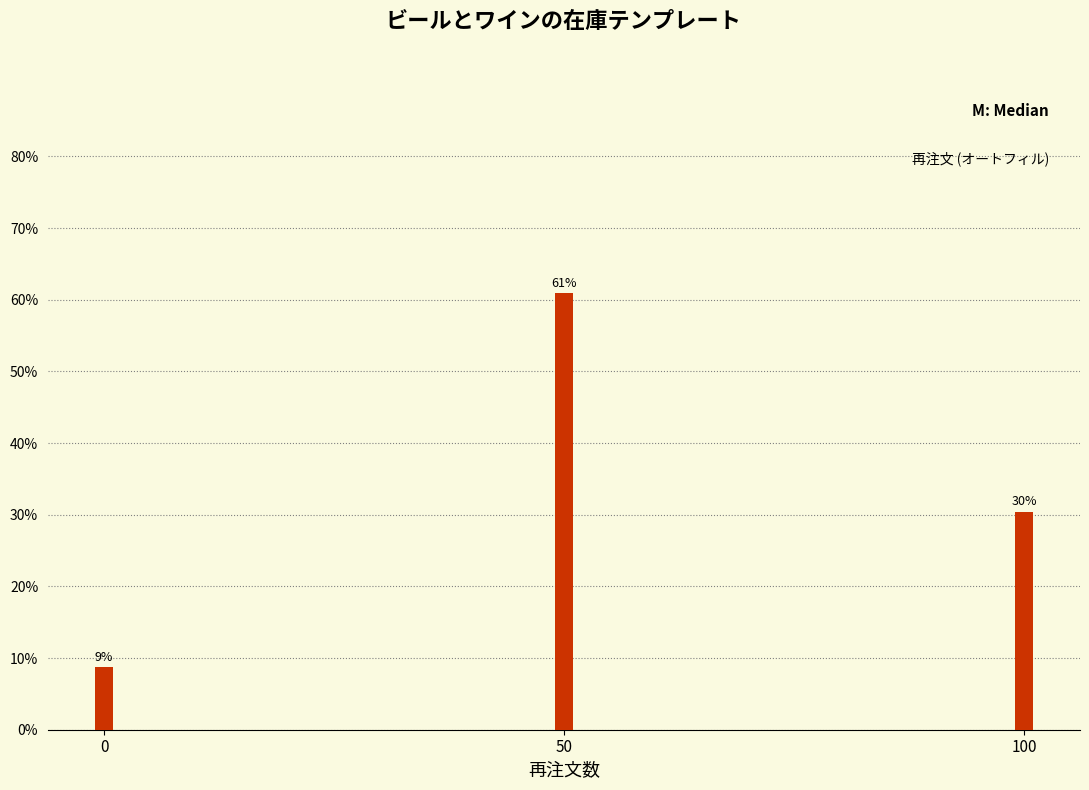

How many bars are there in total?

3